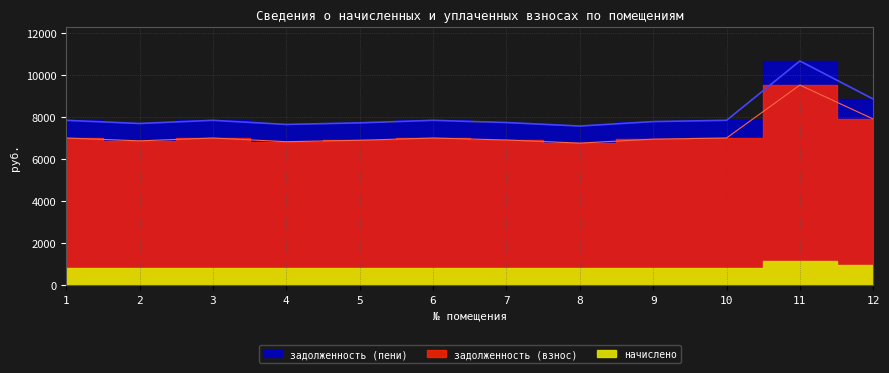

Does the chart have visible grid lines?

Yes